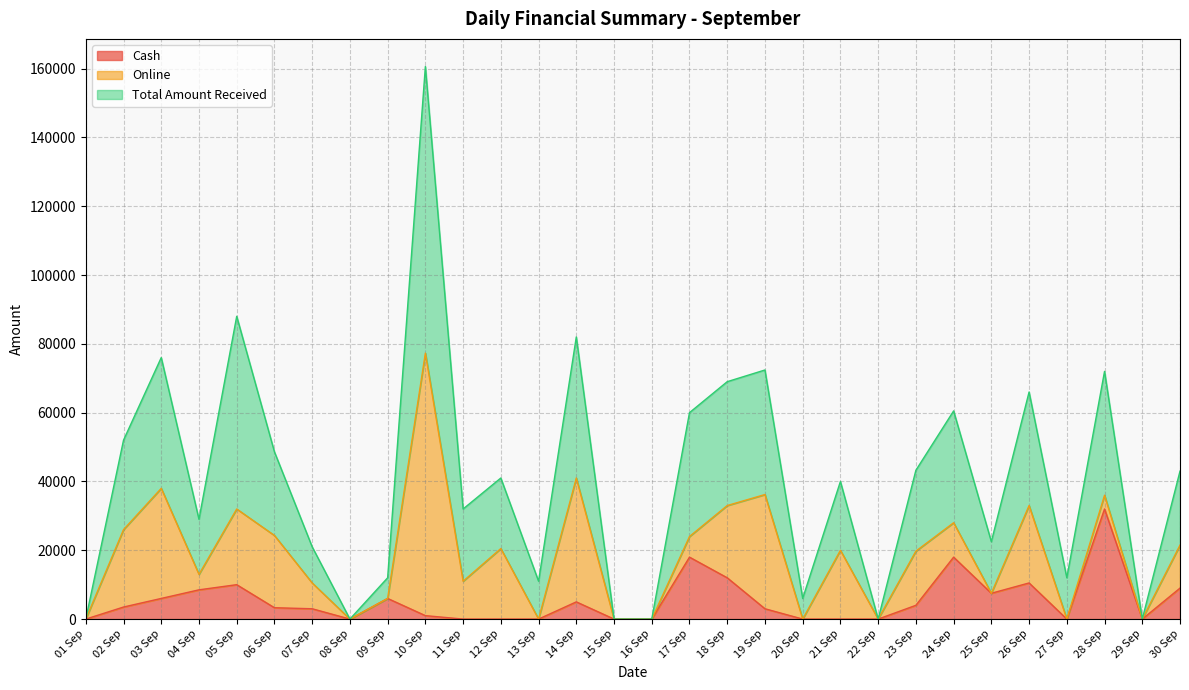

Which series has the largest total across all categories?

Total Amount Received